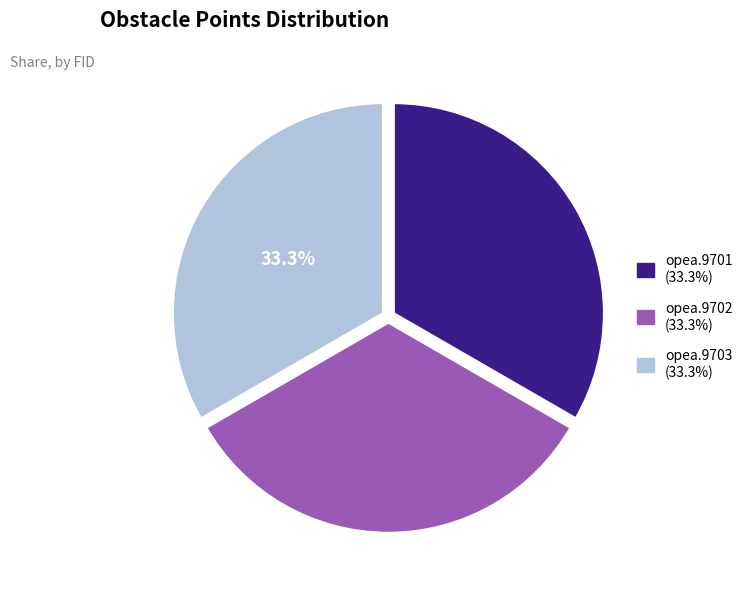

Is opea.9703 the majority of the pie?

No